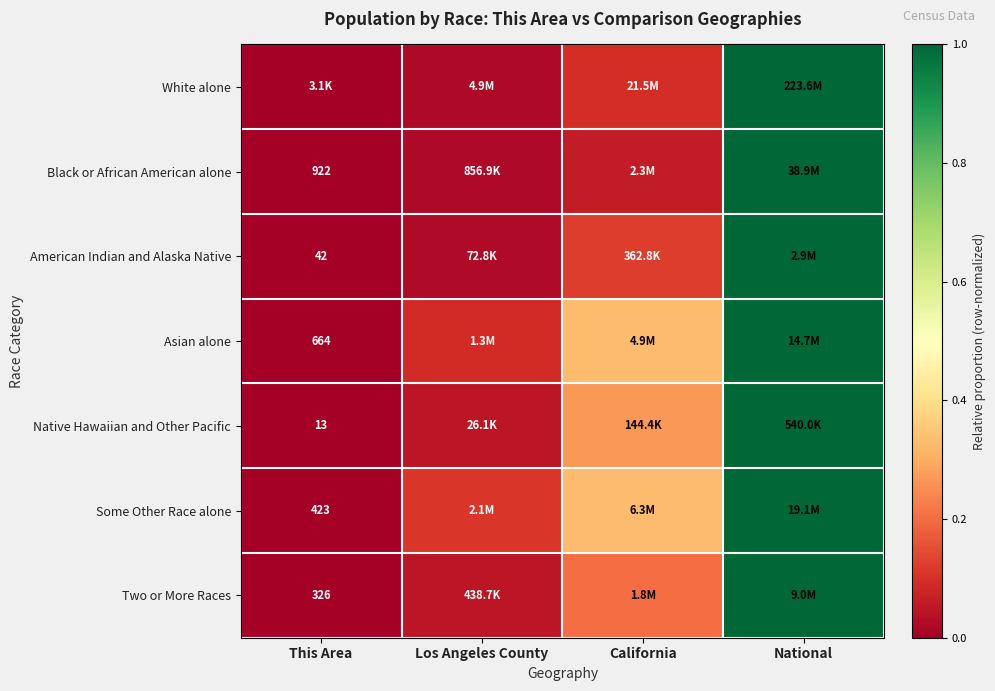

The value of Some Other Race alone at This Area is 0.0. True or false?

True